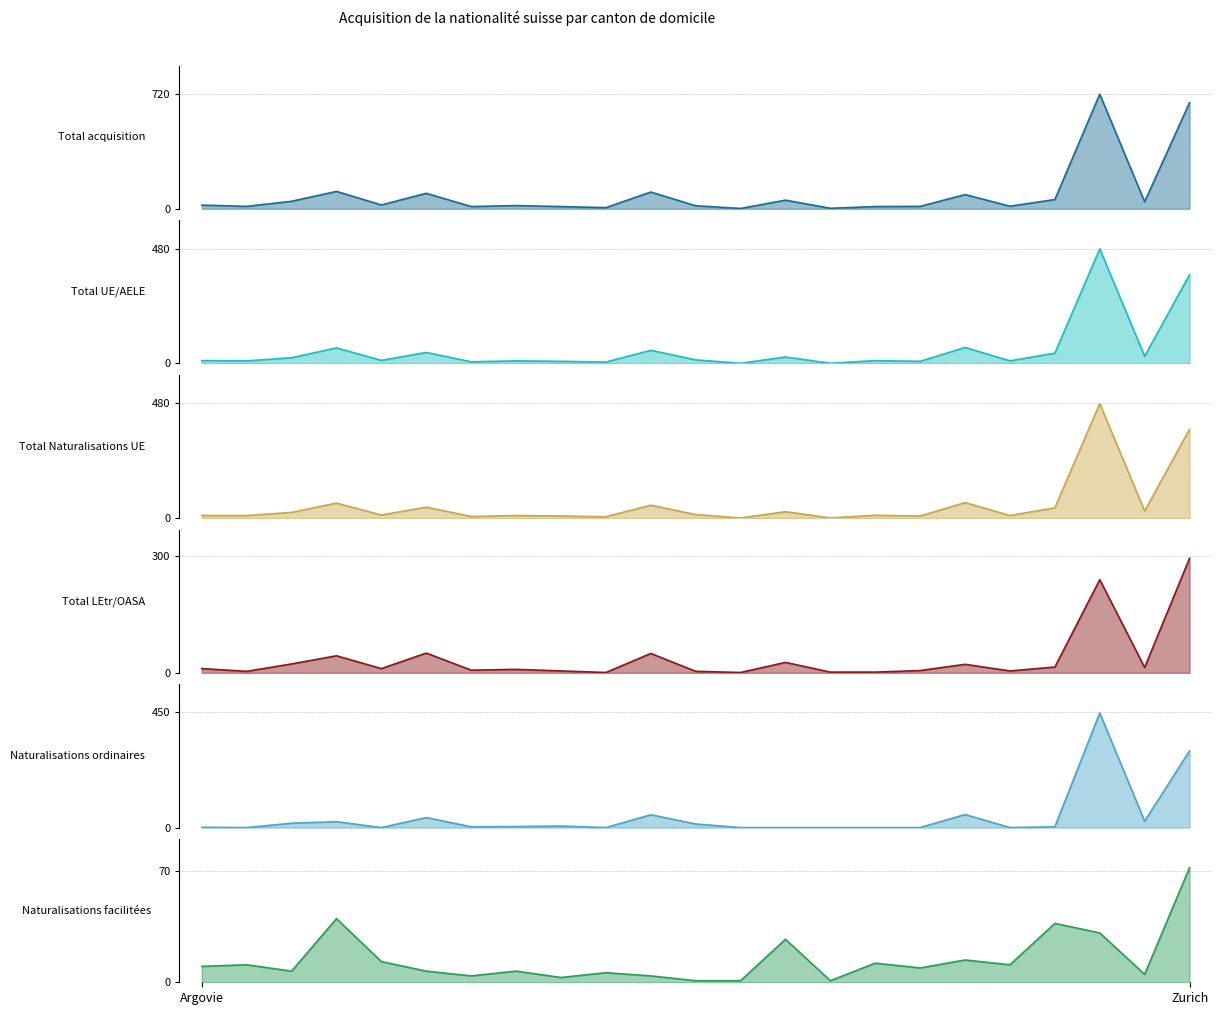

What is the value of the Naturalisations facilitées point at the 3rd from the left?

7